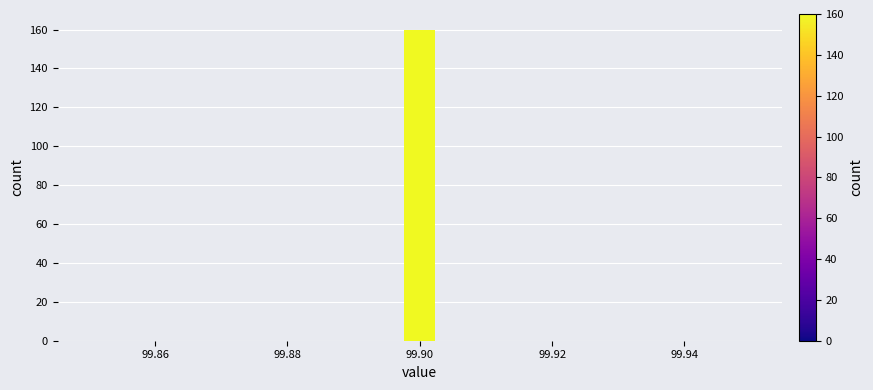

Read against the x-axis, roughly where is the centre of the tallest bar?

99.900